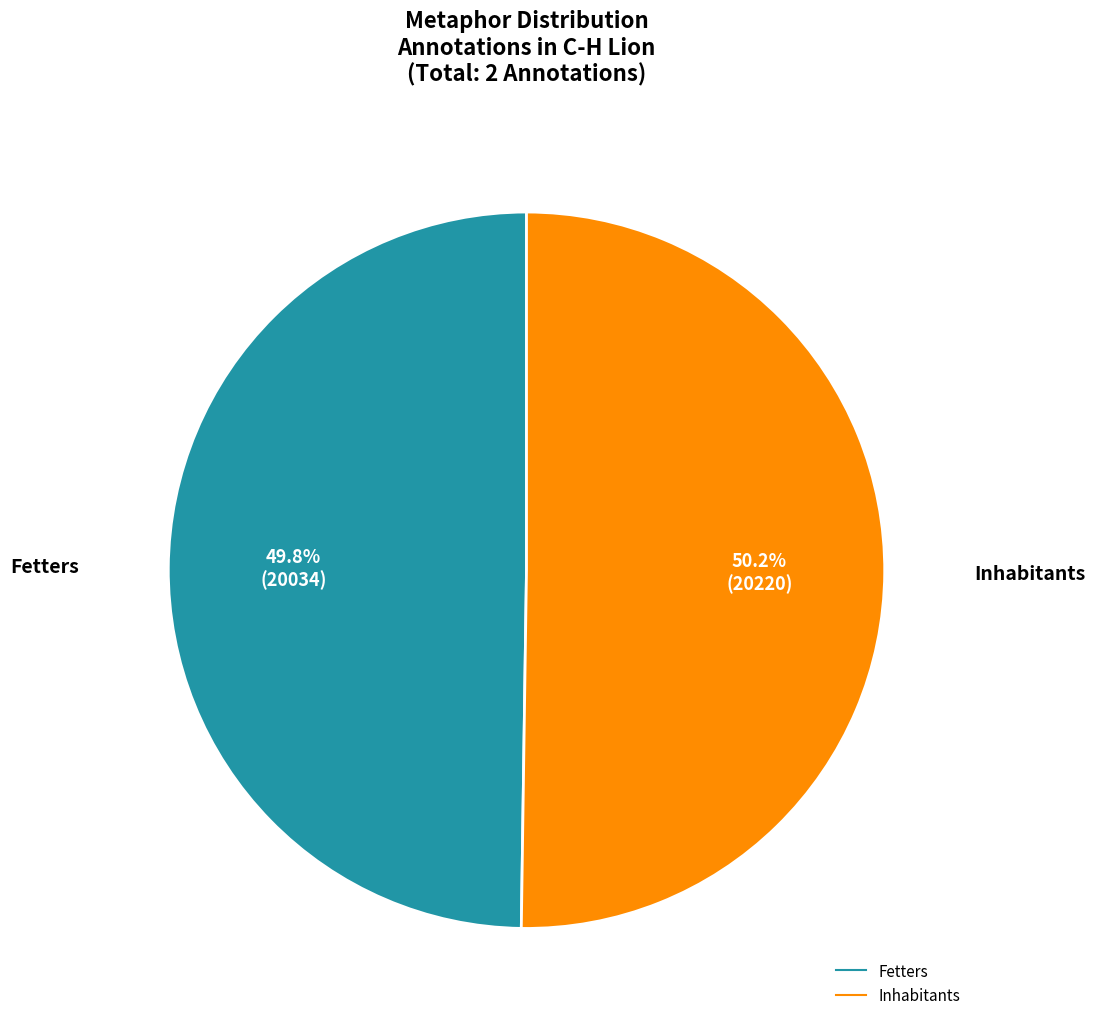

Is it true that Fetters is 39% of the pie?

False